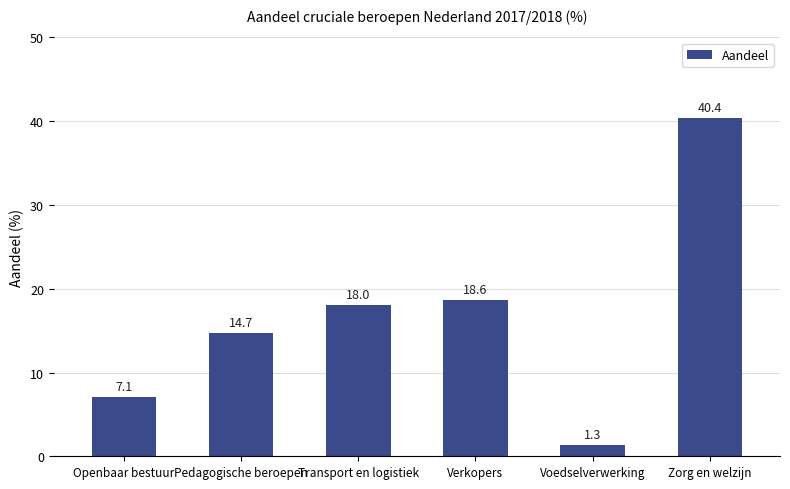

True or false: the data shows 27.6 at Transport en logistiek.

False